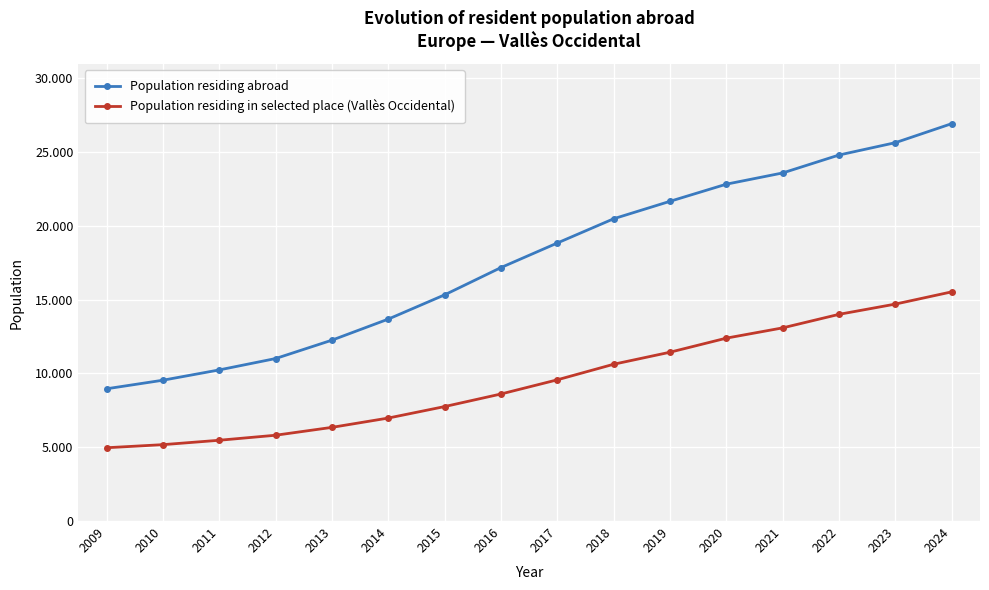

Which has a higher value, 2017 or 2020?

2020